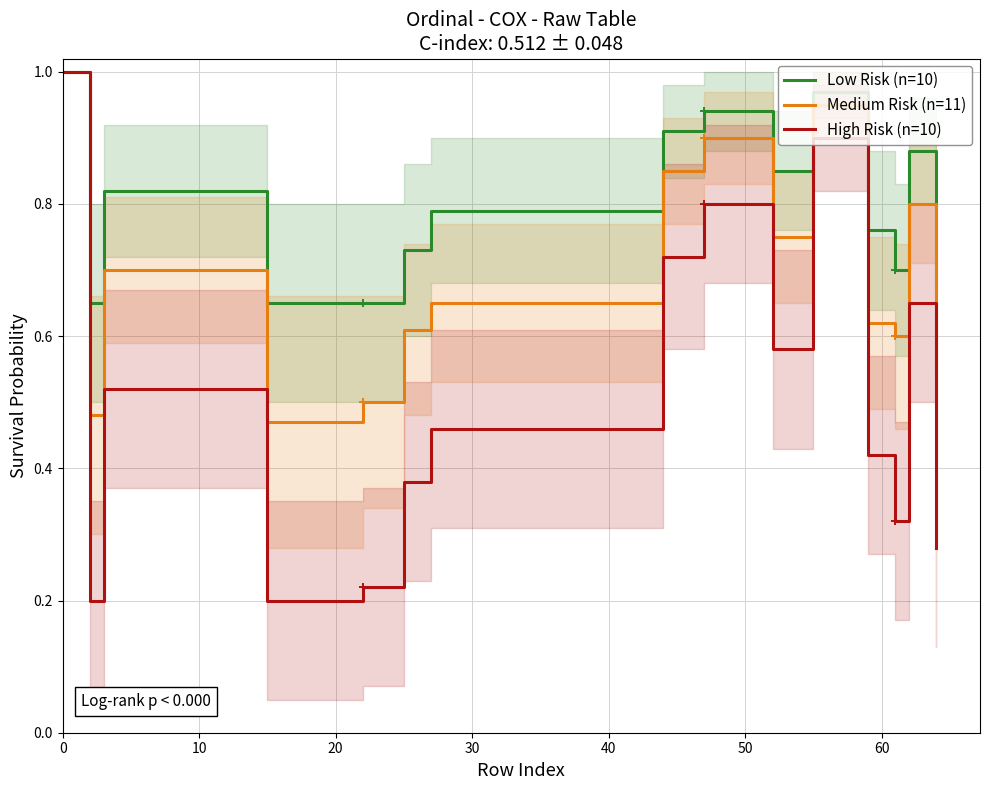

Which series has the widest spread of values?

High Risk (n=10)